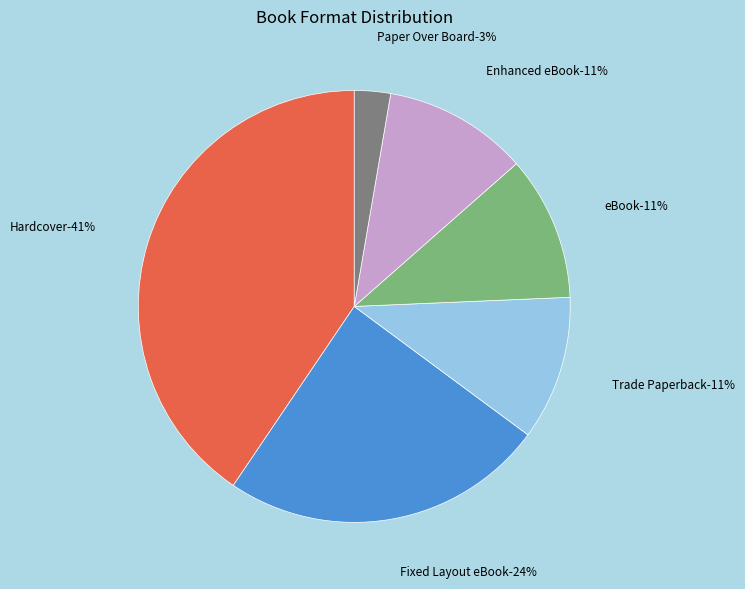

How many segments does this pie chart have?

6